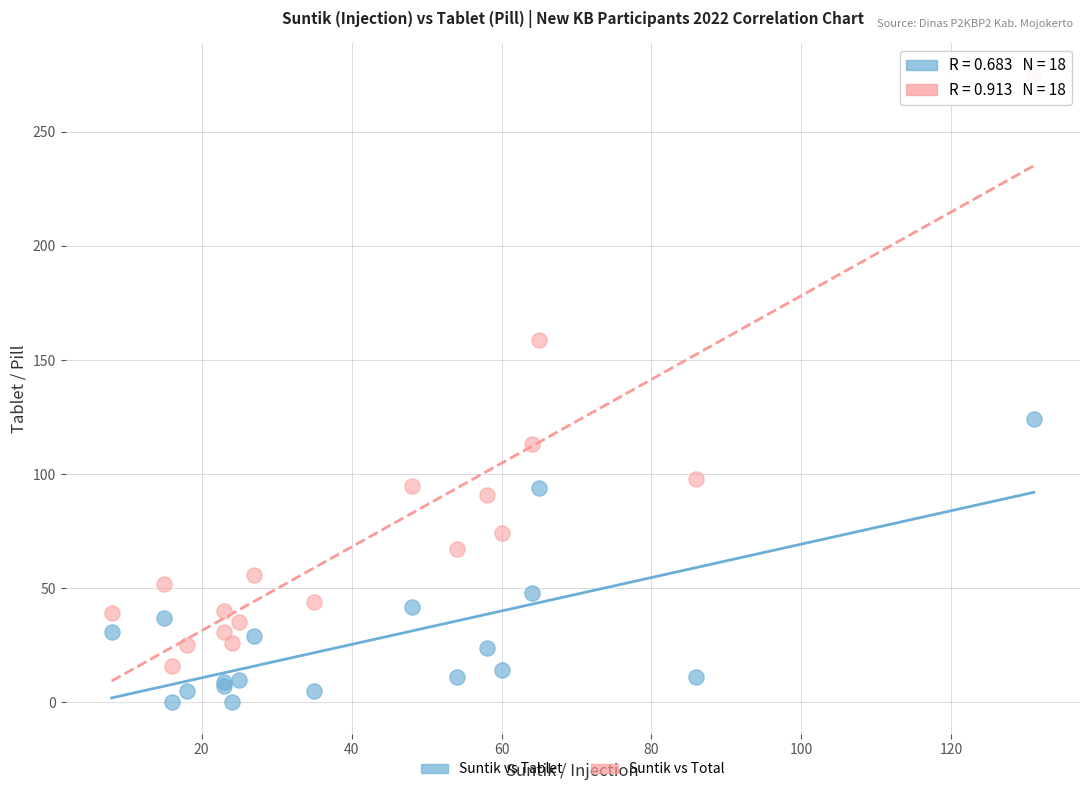

Which series reaches the maximum Y coordinate?

Suntik vs Total